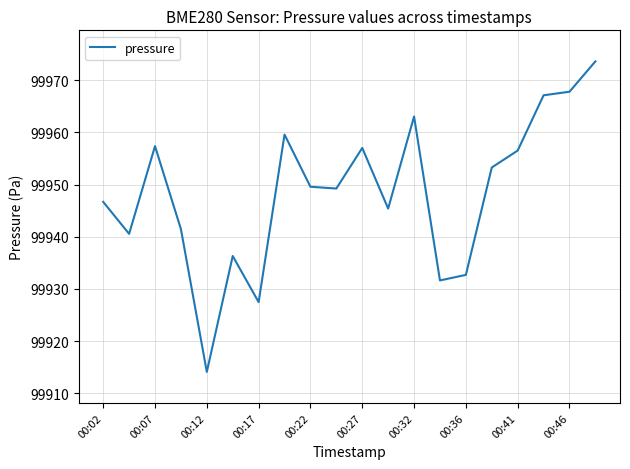

What is the greatest value displayed?

99973.6